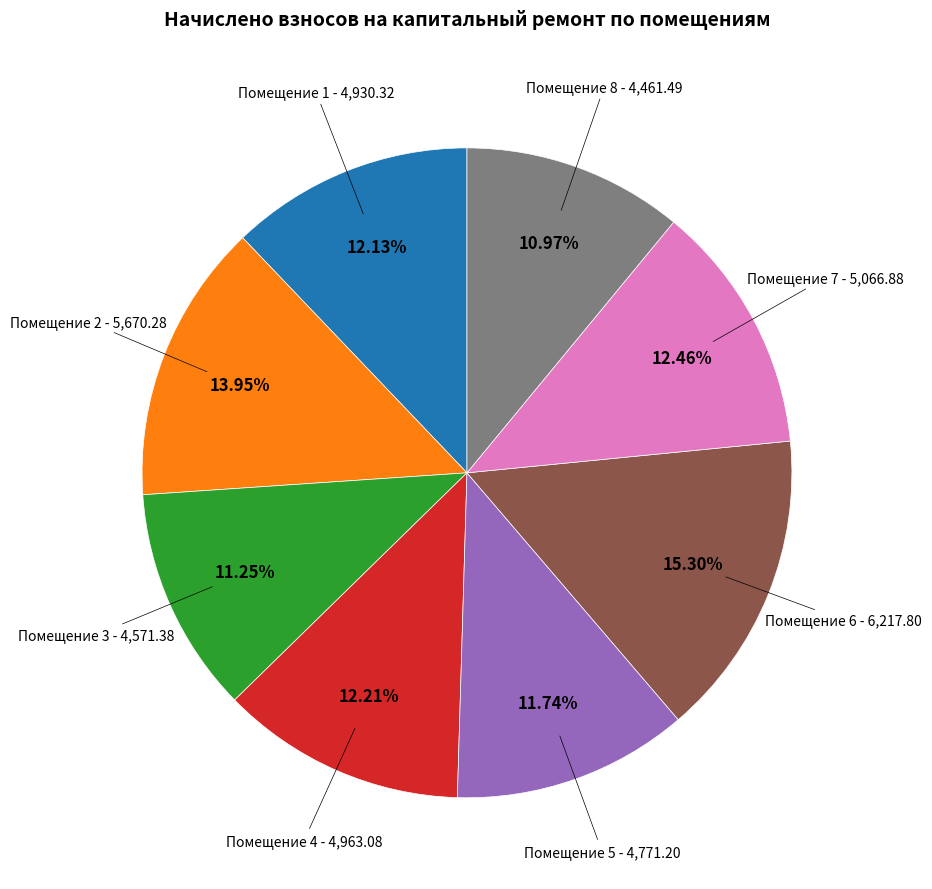

Does Помещение 1 - 4,930.32 represent more than half of the total?

No